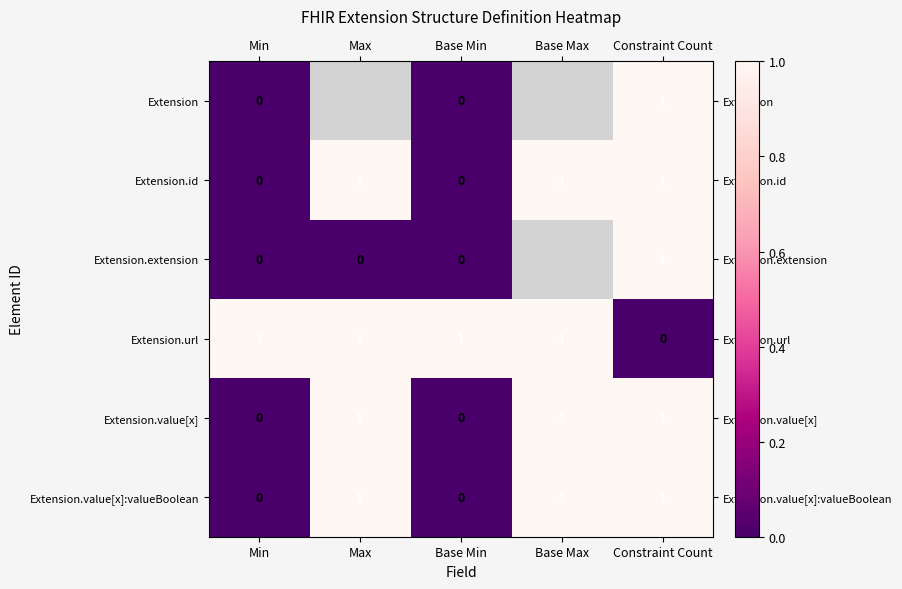

What is the total value across all series at Constraint Count?

5